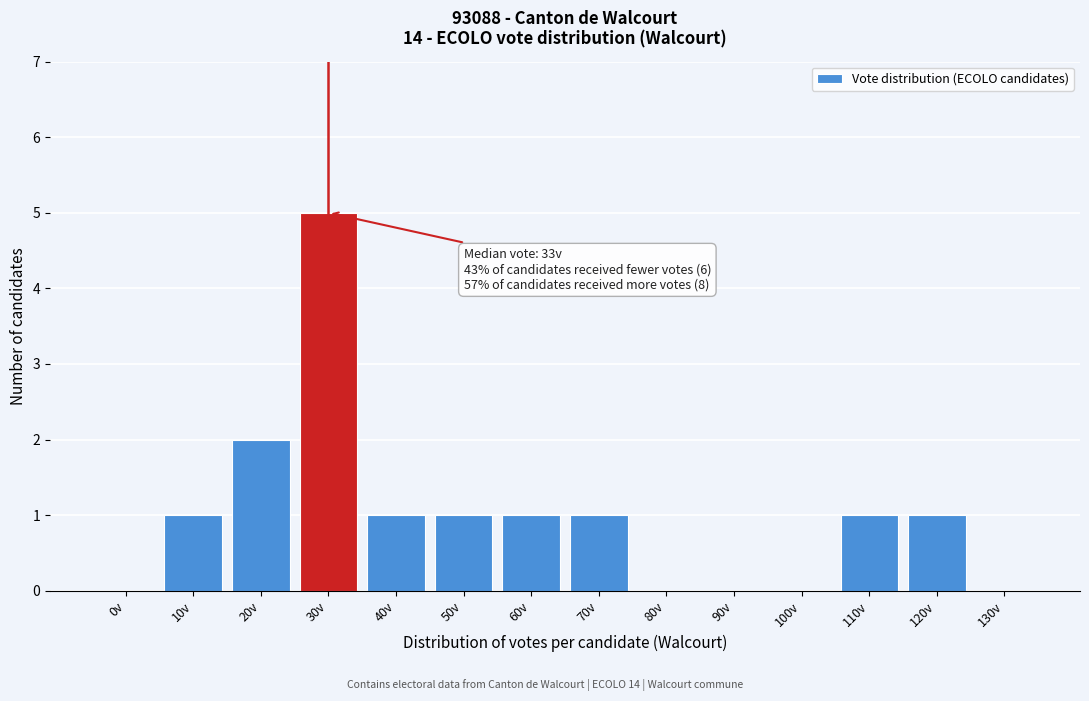

Reading left to right, extract all data points from this chart.

0v=0	10v=1	20v=2	30v=5	40v=1	50v=1	60v=1	70v=1	80v=0	90v=0	100v=0	110v=1	120v=1	130v=0